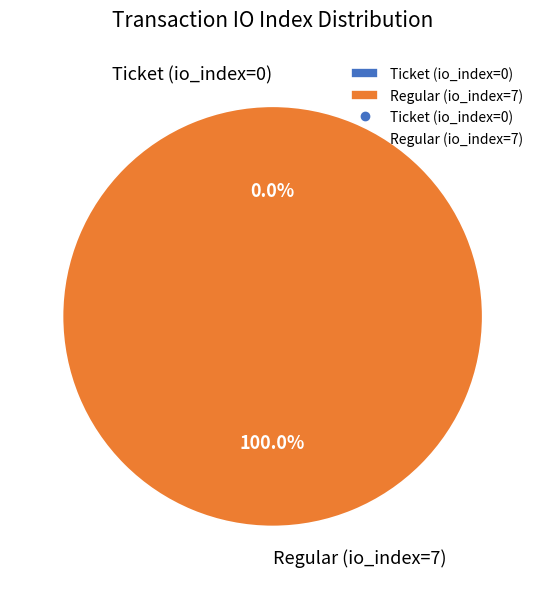

To the nearest percent, what is the combined percentage of Regular (io_index=7) and Ticket (io_index=0)?

100%